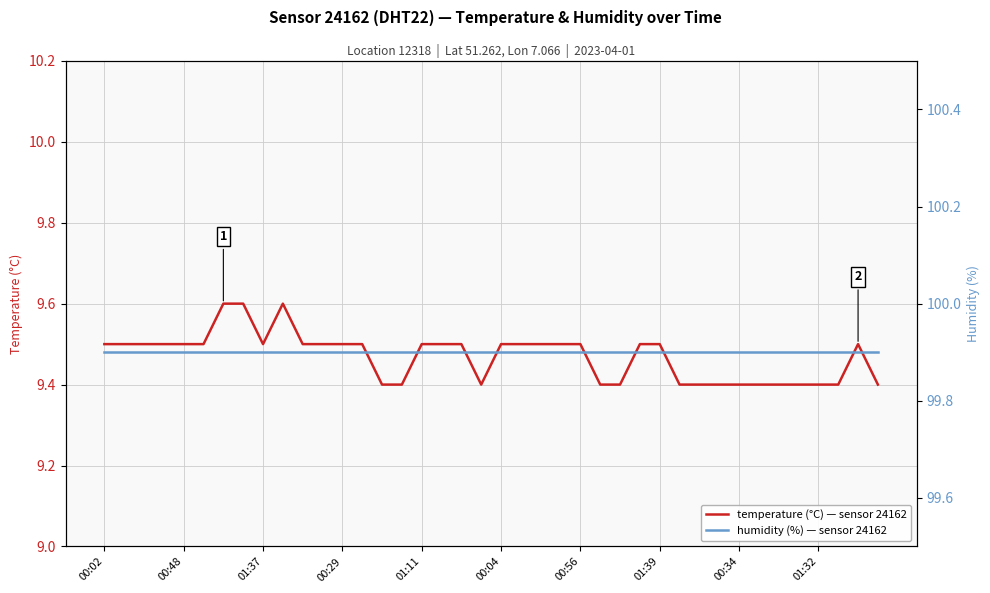

Reading left to right, extract all data points from this chart.

temperature (°C) — sensor 24162: 9.5	9.5	9.5	9.5	9.5	9.5	9.6	9.6	9.5	9.6	9.5	9.5	9.5	9.5	9.4	9.4	9.5	9.5	9.5	9.4	9.5	9.5	9.5	9.5	9.5	9.4	9.4	9.5	9.5	9.4	9.4	9.4	9.4	9.4	9.4	9.4	9.4	9.4	9.5	9.4
humidity (%) — sensor 24162: 99.9	99.9	99.9	99.9	99.9	99.9	99.9	99.9	99.9	99.9	99.9	99.9	99.9	99.9	99.9	99.9	99.9	99.9	99.9	99.9	99.9	99.9	99.9	99.9	99.9	99.9	99.9	99.9	99.9	99.9	99.9	99.9	99.9	99.9	99.9	99.9	99.9	99.9	99.9	99.9